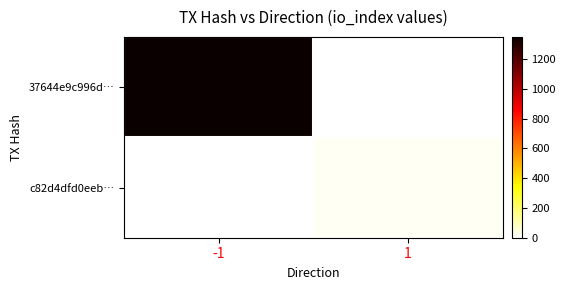

Which category has the highest value across all series?

-1